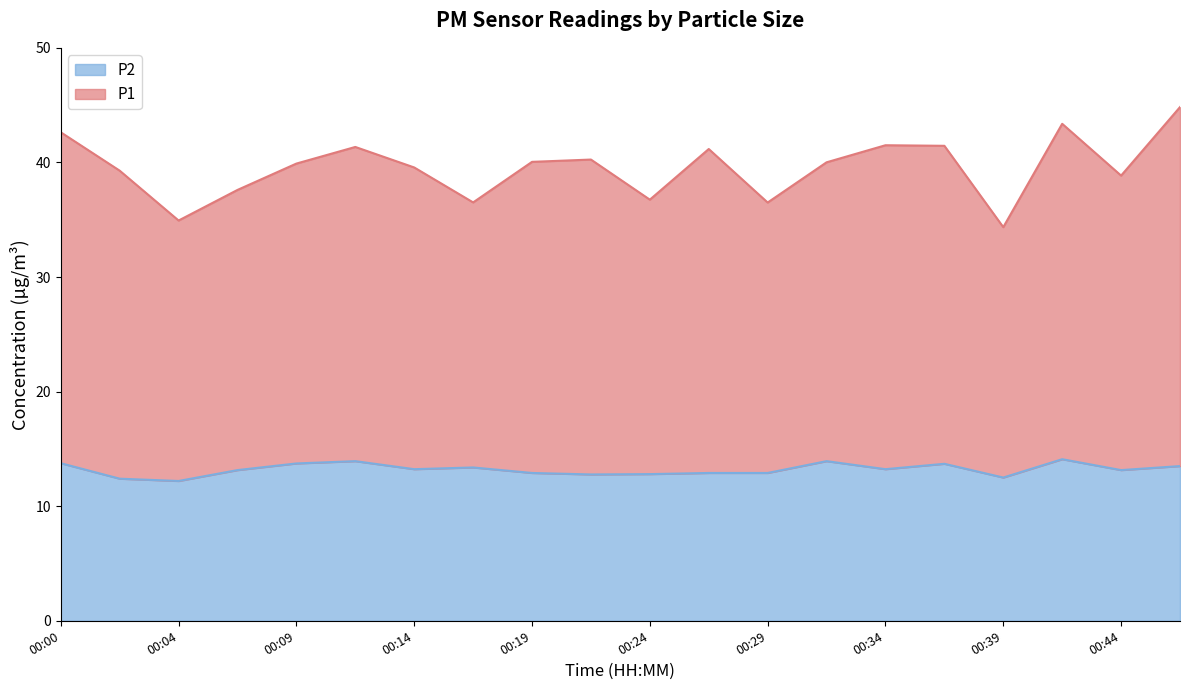

In P2, how many points are higher than both neighbors (excluding endpoints)?

5